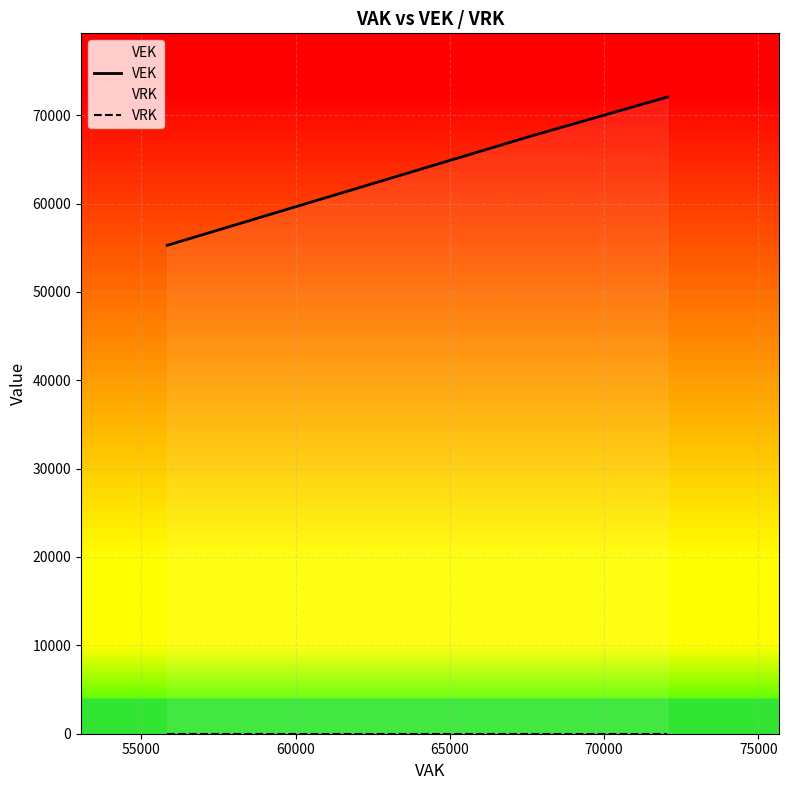

How many lines are shown in the chart?

2